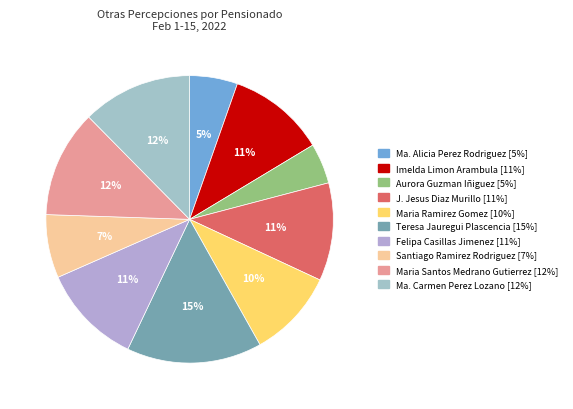

What is the largest slice in the pie chart?

TERESA JAUREGUI PLASCENCIA